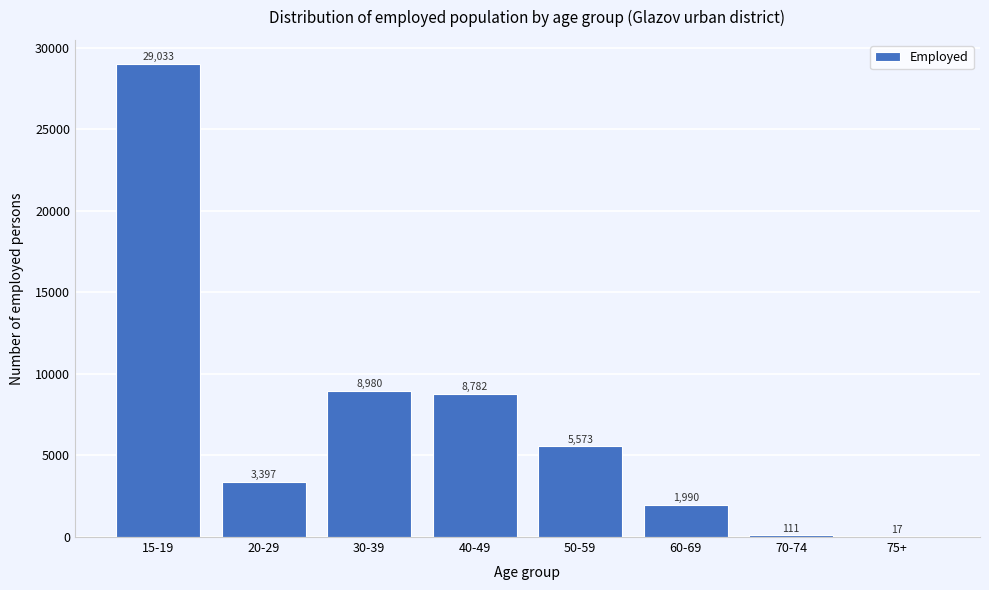

Reading left to right, extract all data points from this chart.

15-19=29033	20-29=3397	30-39=8980	40-49=8782	50-59=5573	60-69=1990	70-74=111	75+=17